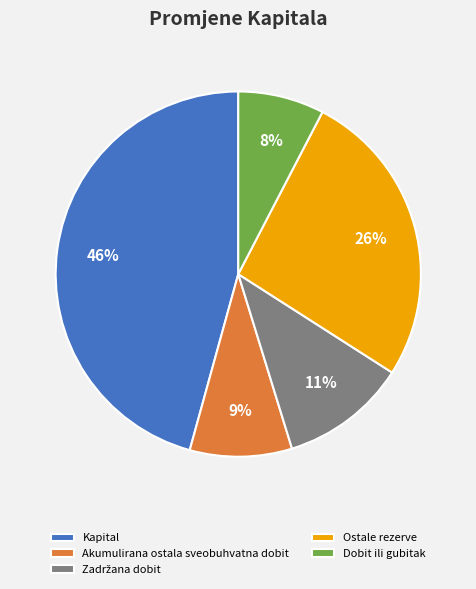

To the nearest percent, what portion does Kapital represent?

46%